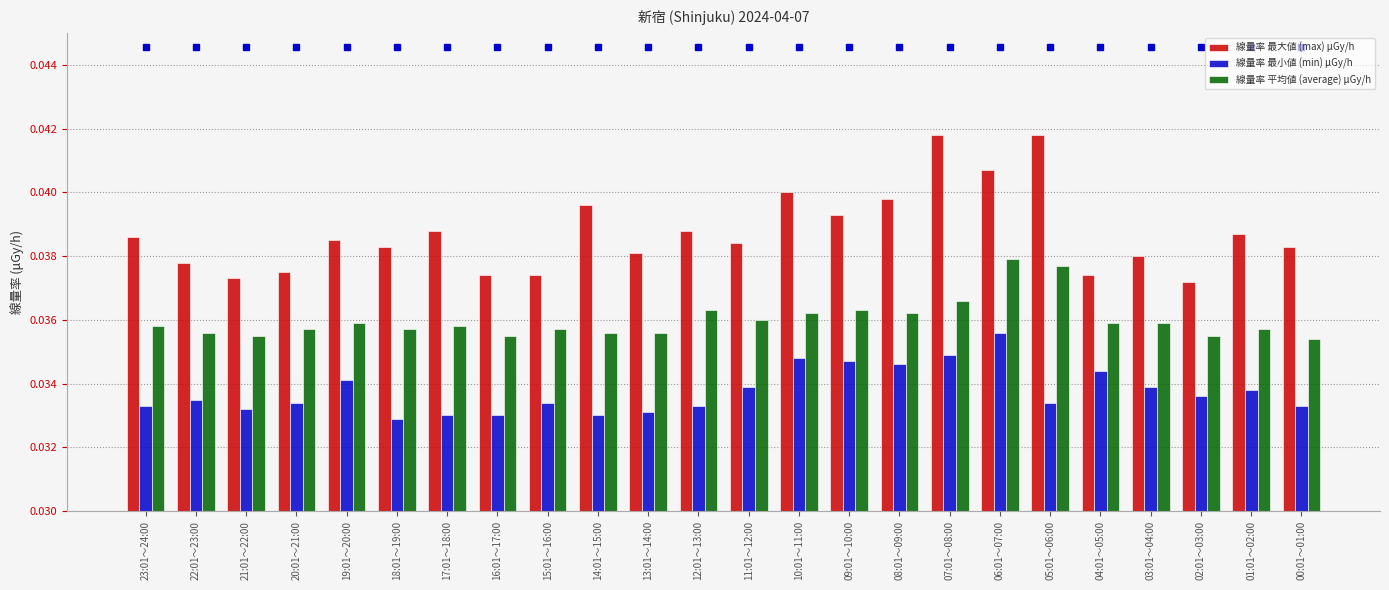

Between 15:01～16:00 and 14:01～15:00, which series saw the biggest shift?

線量率 最大値 (max) μGy/h